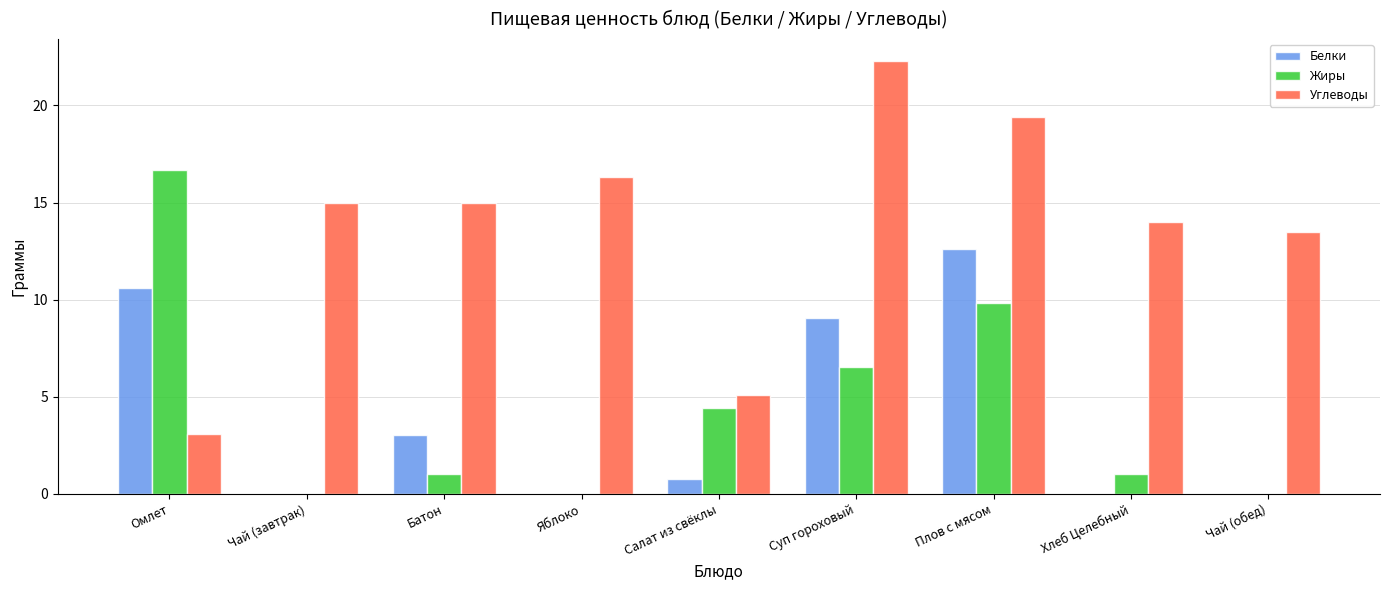

What is the sum of all Жиры values?

39.5